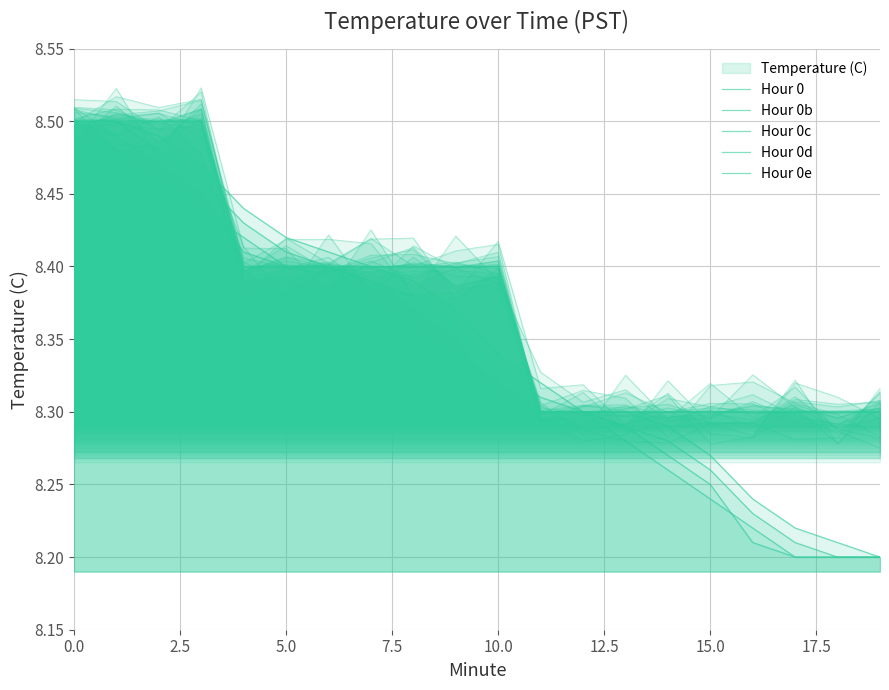

List the series in order of their peak value, highest first.

Hour 0, Hour 0b, Hour 0c, Hour 0d, Hour 0e